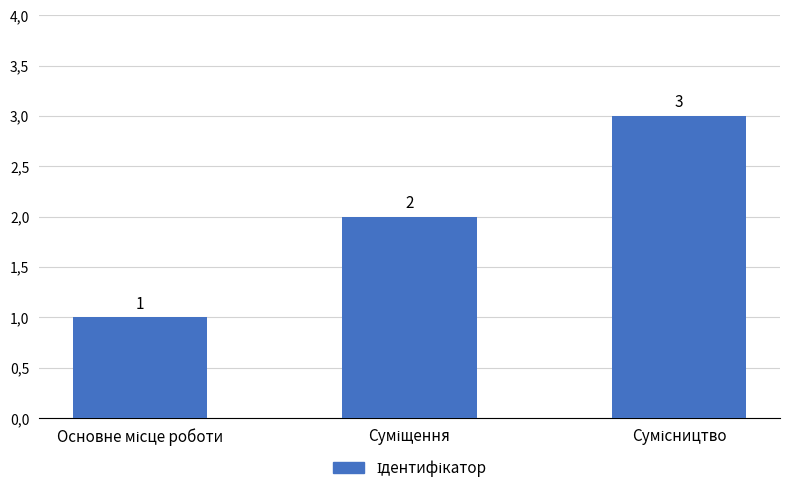

Is it true that the value at Сумісництво is 3?

True